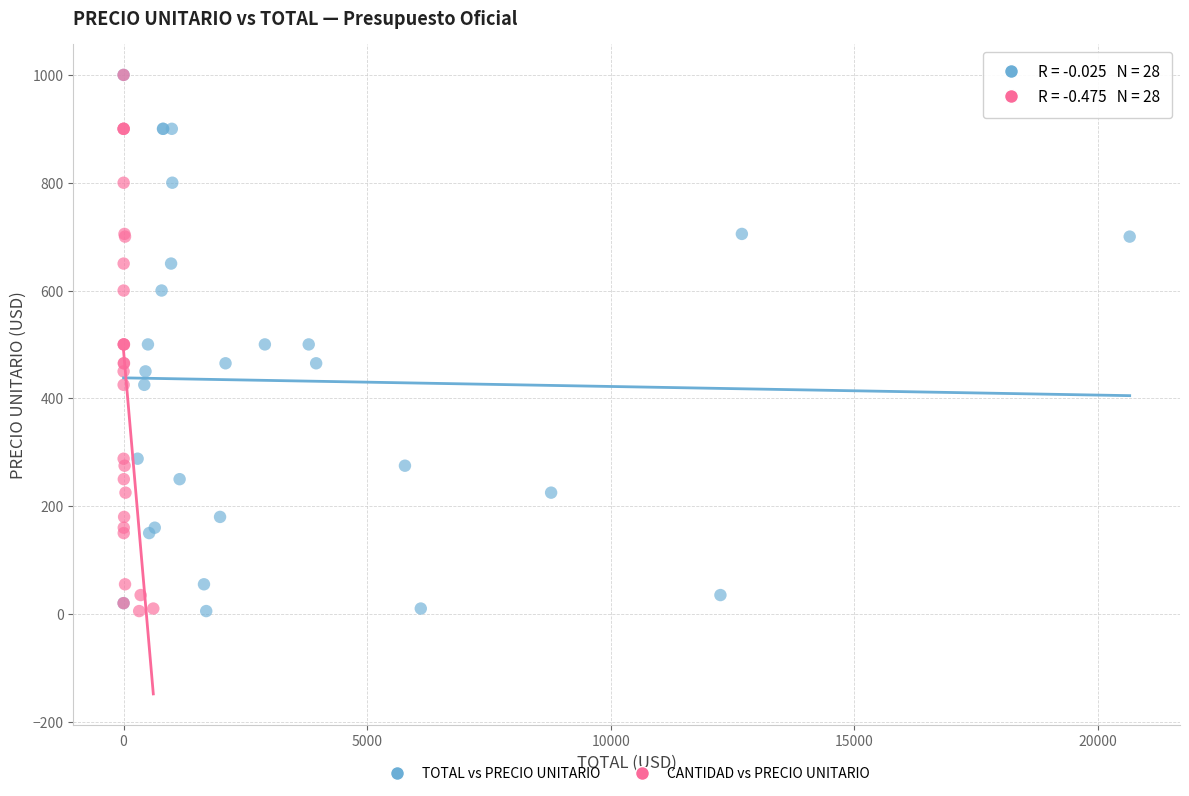

What are all the series names shown in the legend?

TOTAL vs PRECIO UNITARIO, CANTIDAD vs PRECIO UNITARIO